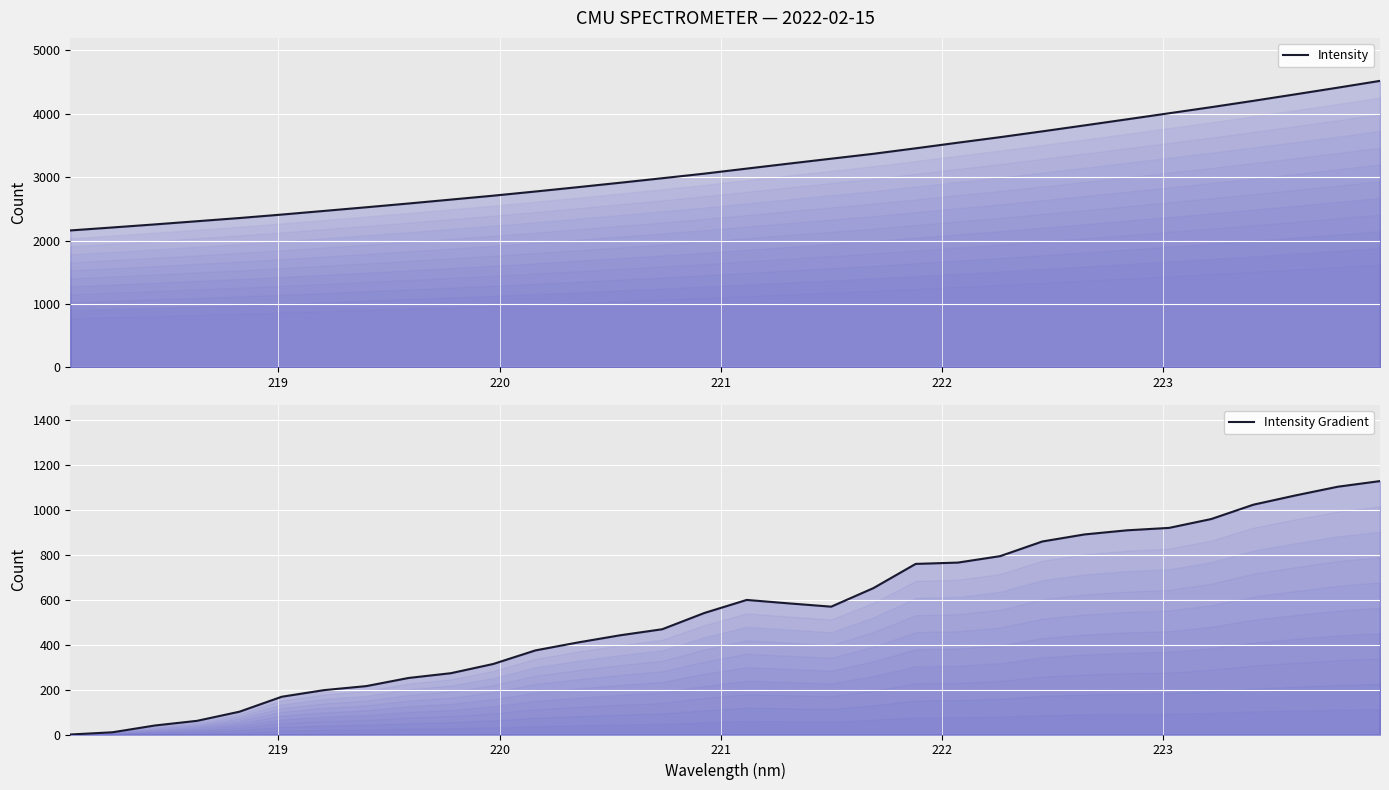

True or false: Intensity Gradient and Intensity intersect in this chart.

False